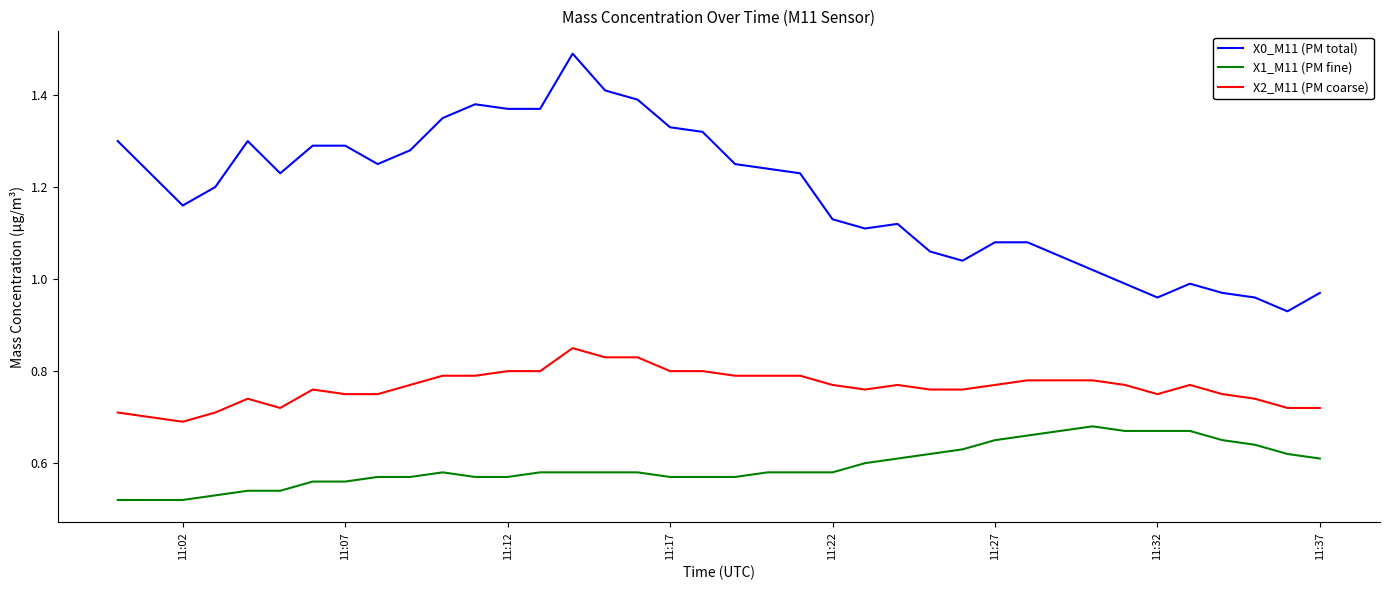

Which series has the largest range (max minus min)?

X0_M11 (PM total)